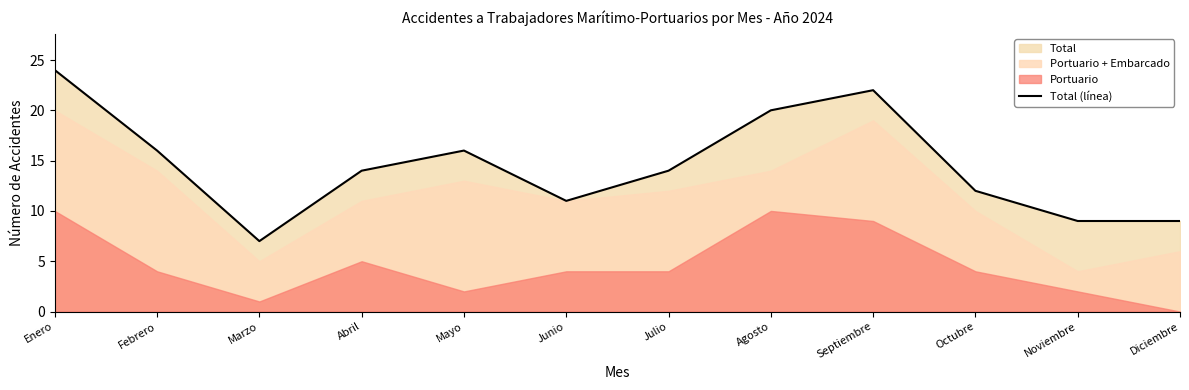

What is the sum of the values at Abril and Junio?

25